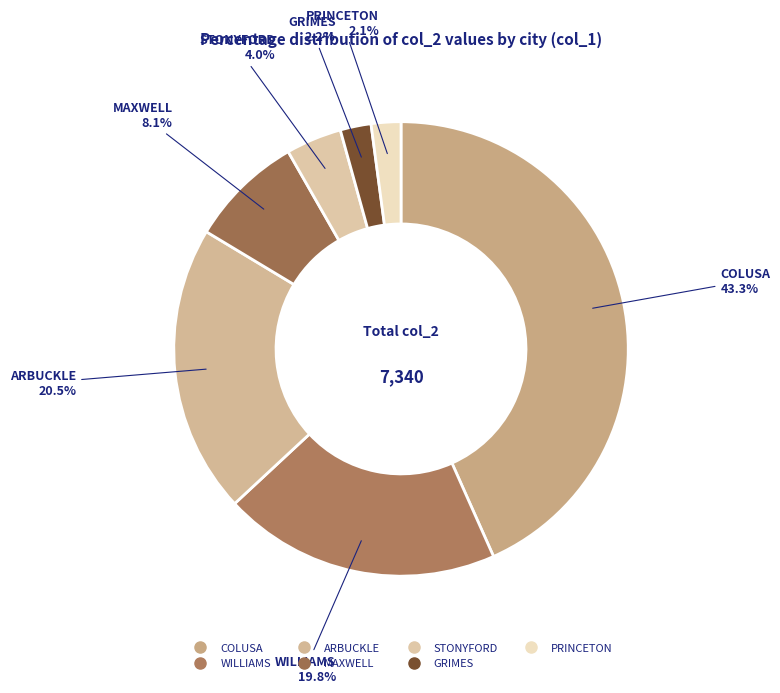

Between STONYFORD and WILLIAMS, which is larger?

WILLIAMS